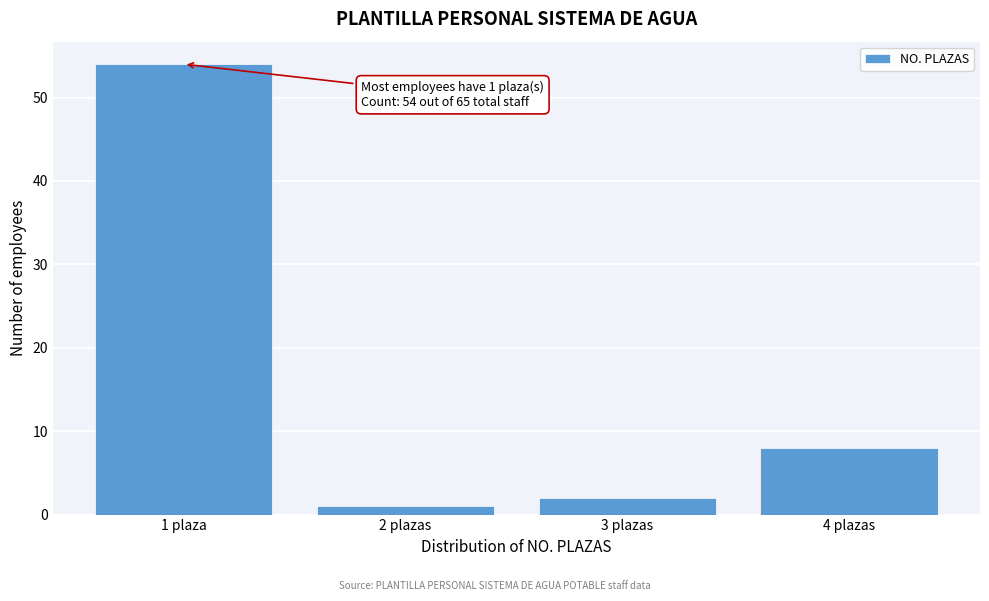

Reading left to right, what are all the values shown in this chart?

1 plaza=54	2 plazas=1	3 plazas=2	4 plazas=8